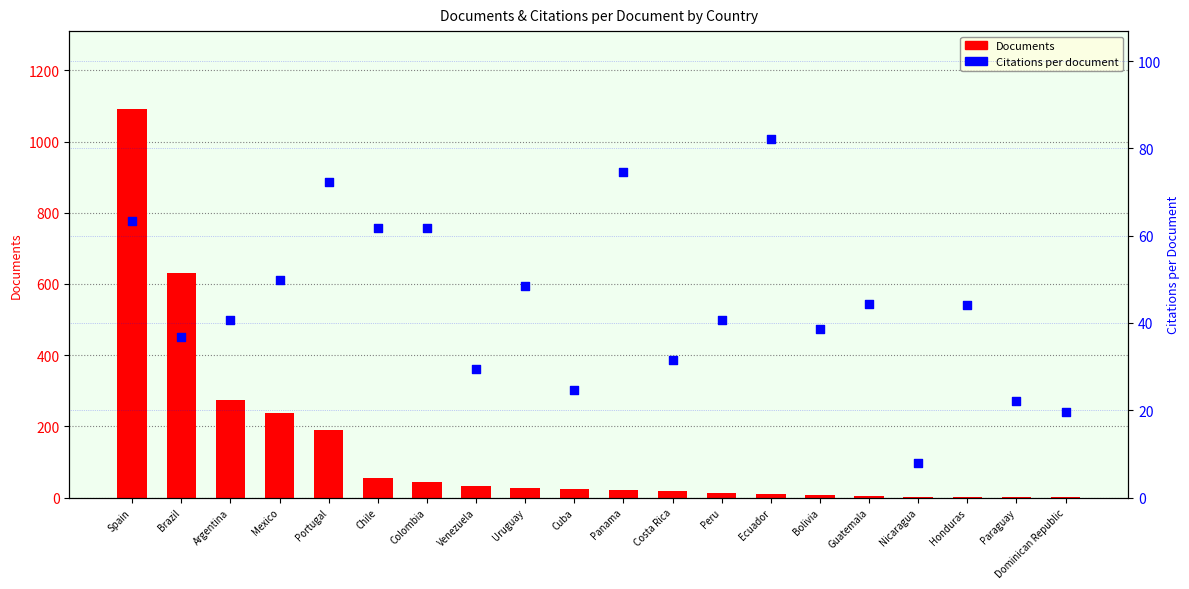

Which series contains the highest Y value?

Documents